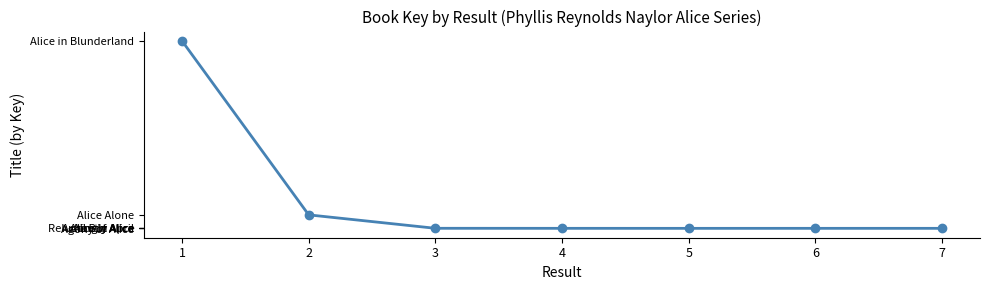

What value does the data have at 2?

1438621